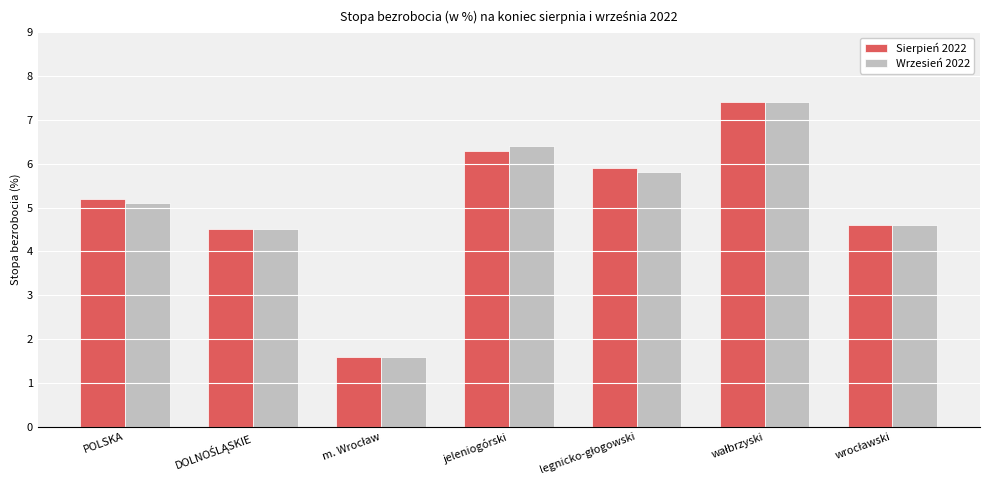

Count the number of data series in this chart.

2